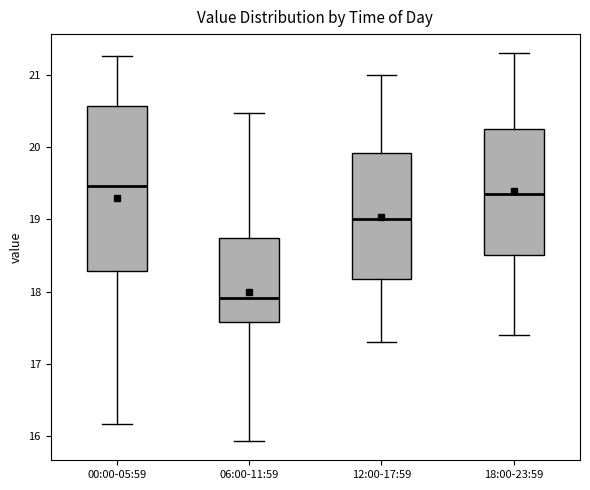

Reading left to right, transcribe this box plot: for each box, give where its median line is, the range the box spans, and where its two whiskers end, as read against the y-axis. The values are not printed on the chart, so give them approximately, as read against the axis.

00:00-05:59: median 19.5, box 18.3 to 20.6, whiskers 16.2 to 21.3
06:00-11:59: median 17.9, box 17.6 to 18.7, whiskers 15.9 to 20.5
12:00-17:59: median 19.0, box 18.2 to 19.9, whiskers 17.3 to 21.0
18:00-23:59: median 19.4, box 18.5 to 20.3, whiskers 17.4 to 21.3